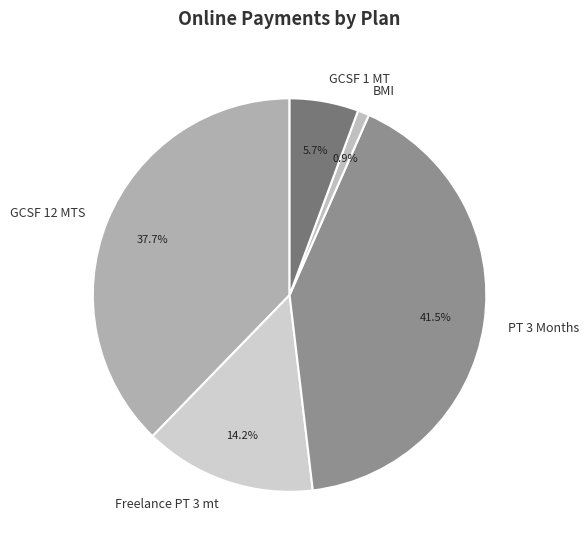

What is the ratio of the value at PT 3 Months to the value at GCSF 1 MT?

7.3